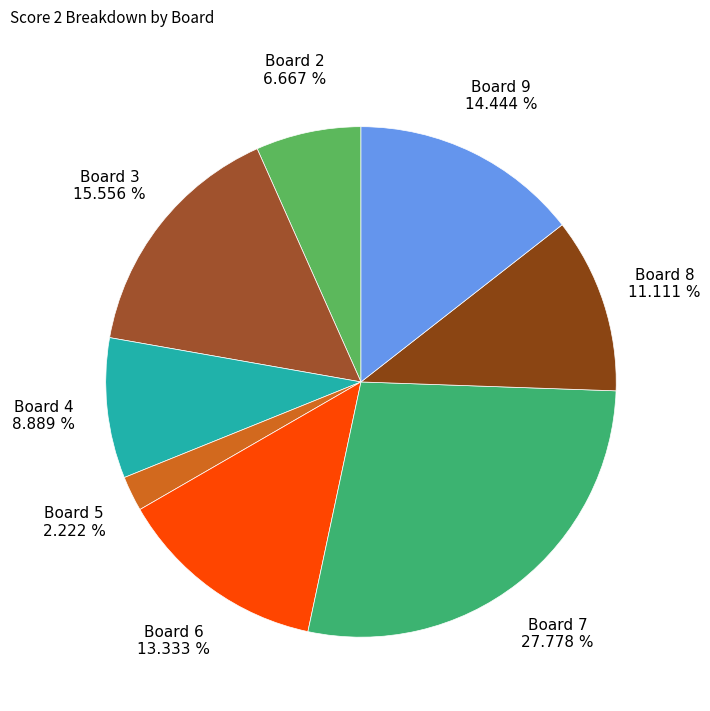

Is there any slice that represents more than half of the pie?

No